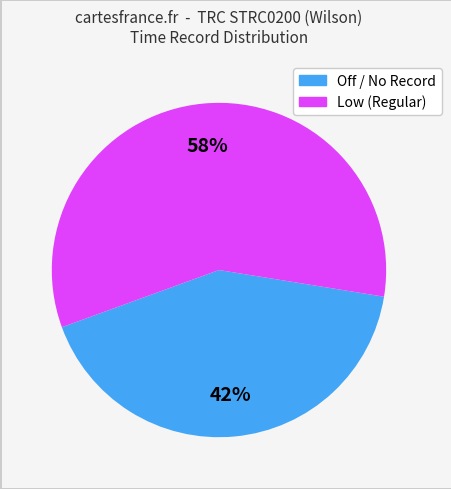

To the nearest percent, what is the difference between the largest and smallest slice percentages?

16%